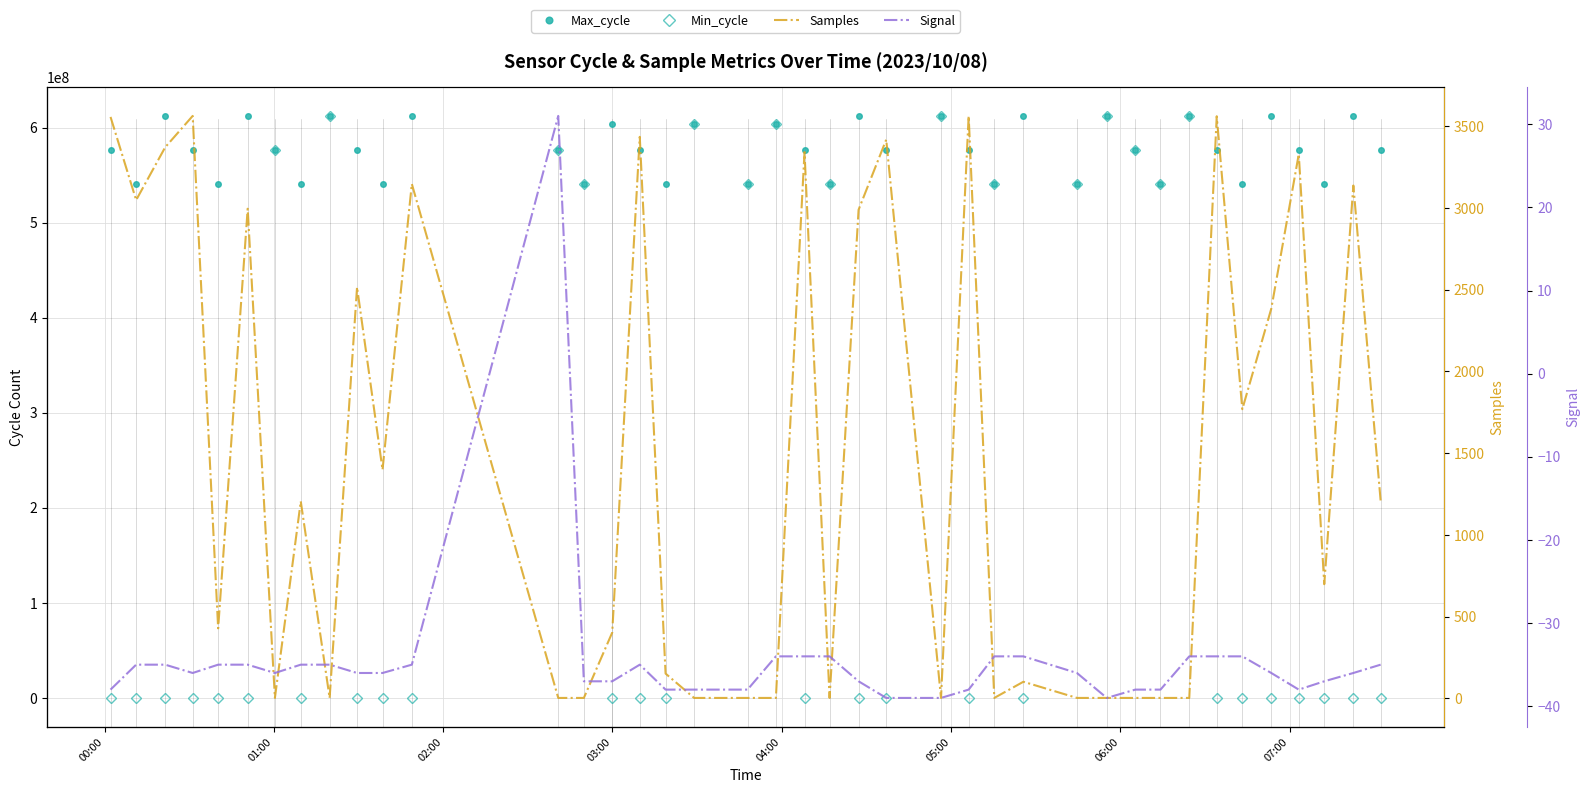

True or false: Max_cycle and Signal cross at least once.

False